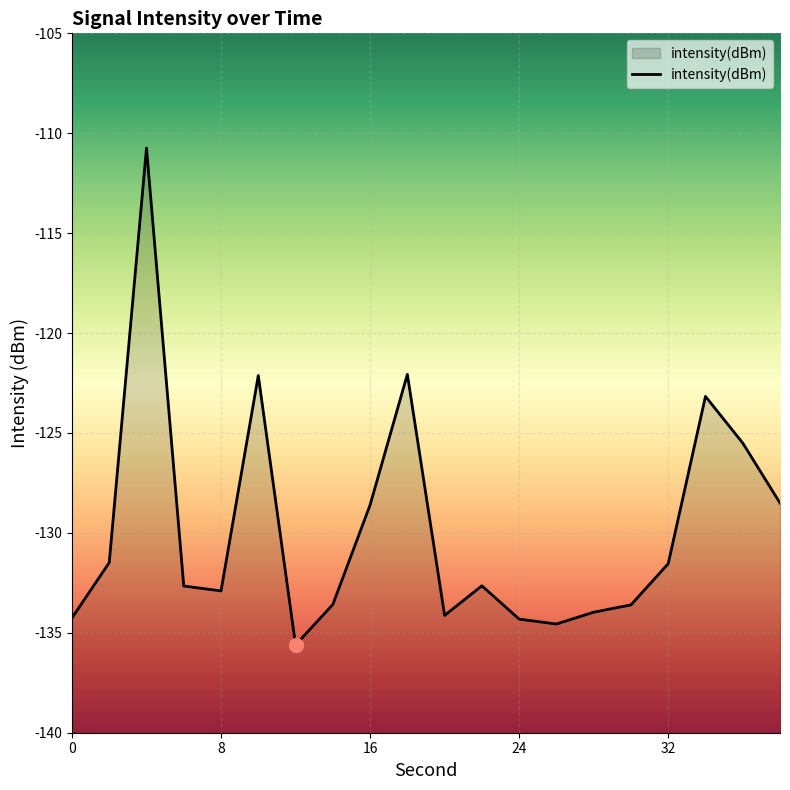

What is the value of the 11th point from the left?

-134.1